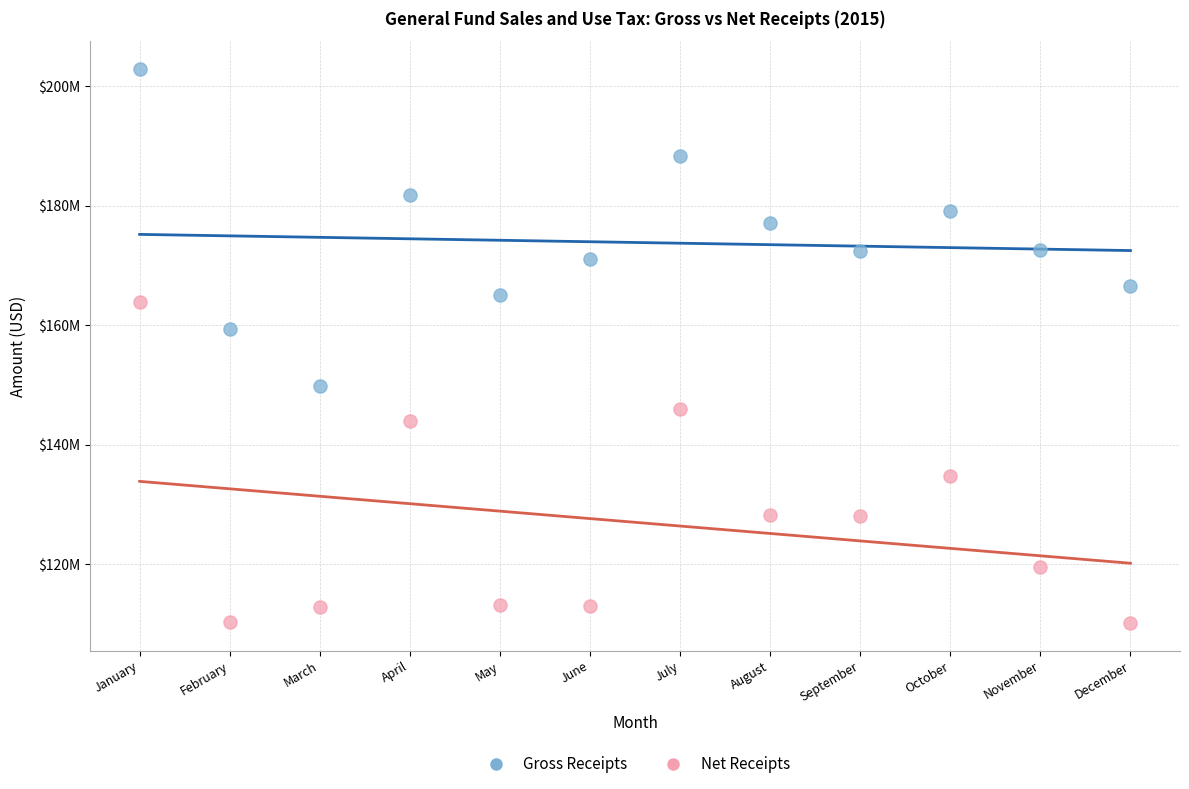

What are all the series names shown in the legend?

Gross Receipts, Net Receipts